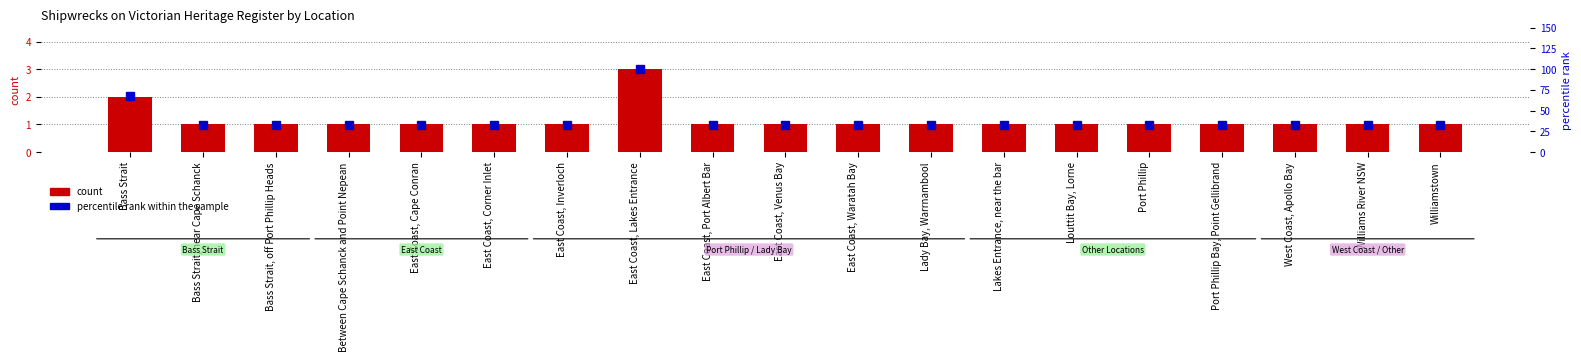

What is the spread (max minus min) of values at East Coast, Lakes Entrance?

97